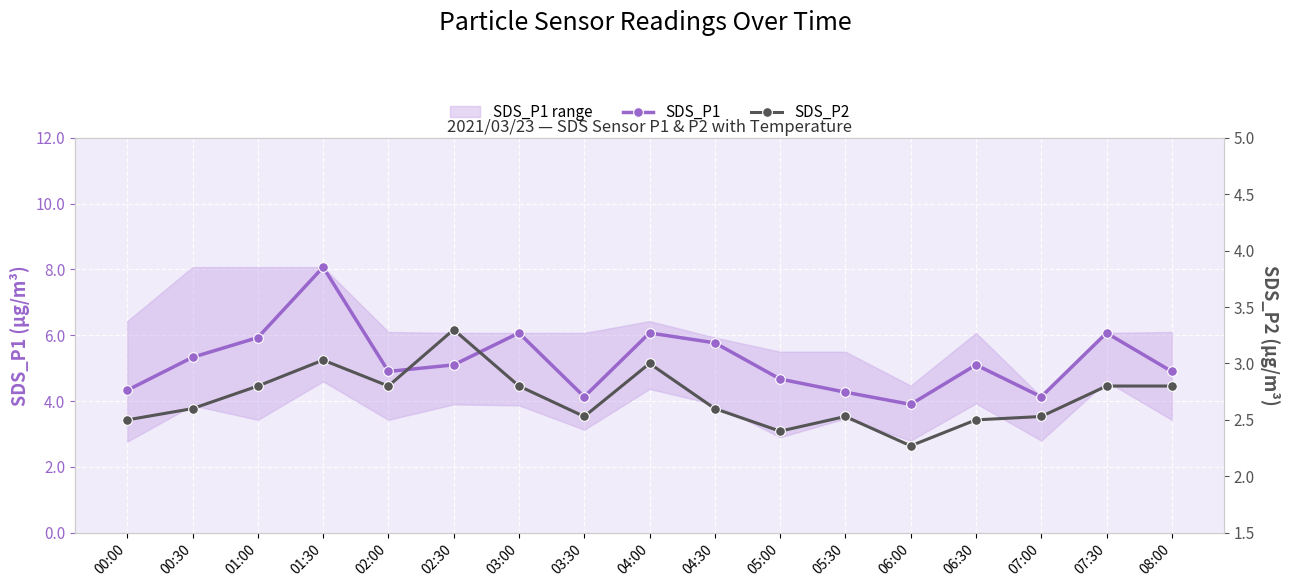

Where does the SDS_P1 series first go above 5?

00:30